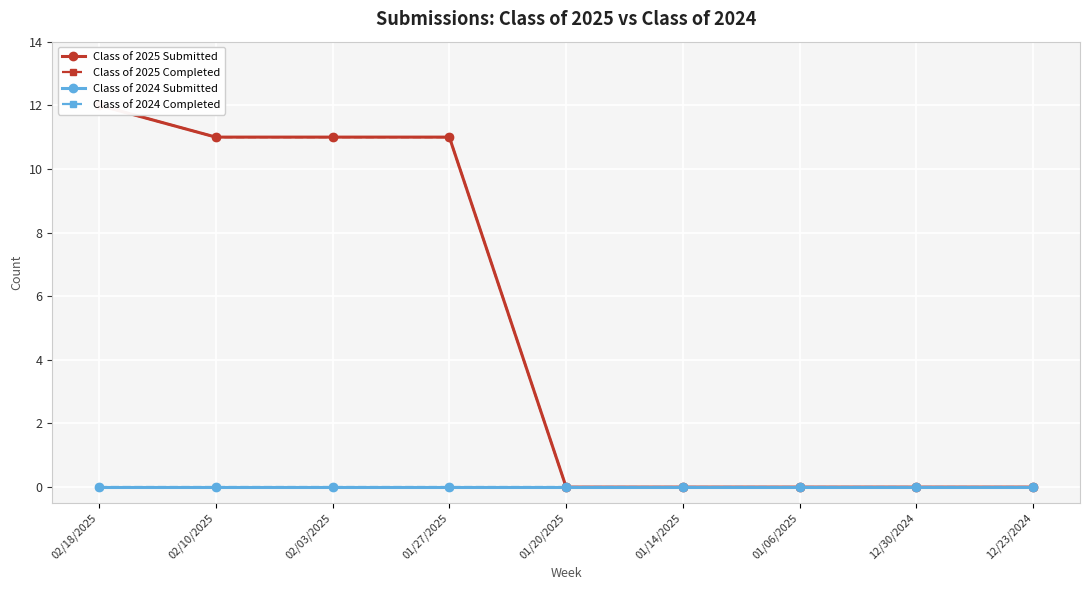

At how many categories does at least one series exceed 4?

4